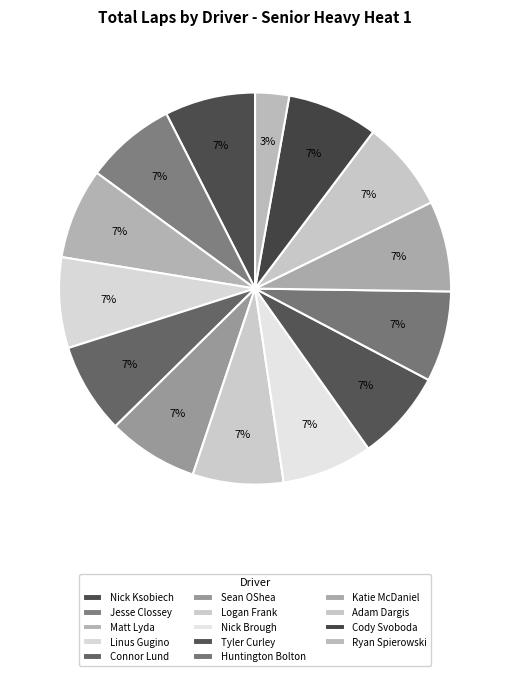

Is the sum of Matt Lyda and Huntington Bolton greater than half?

No